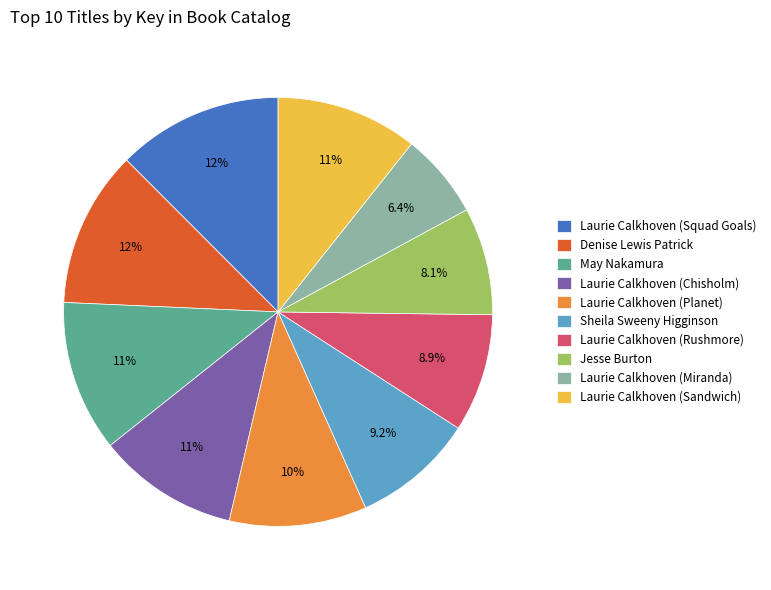

Combined, what portion of the pie is Laurie Calkhoven (Sandwich) and Laurie Calkhoven (Rushmore)?

19.6%